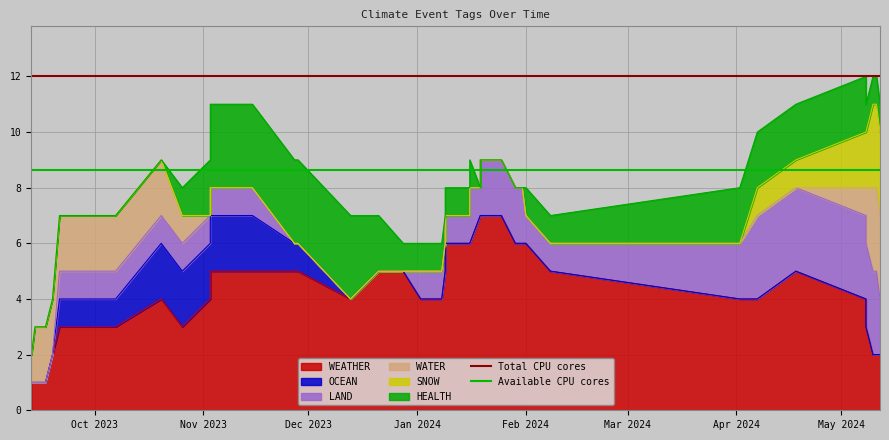

Does the chart display data point markers on the line(s)?

No